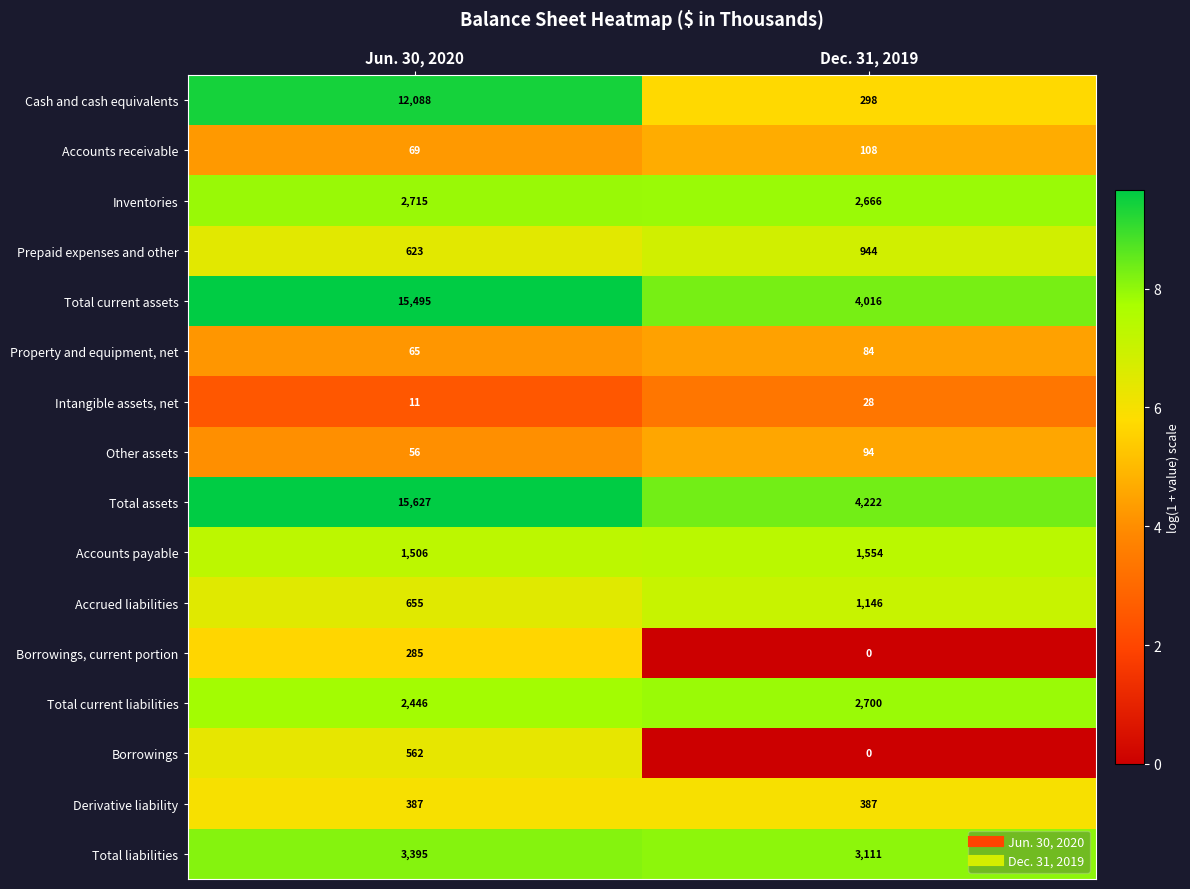

What is the difference between the highest and lowest values at Dec. 31, 2019?

4222